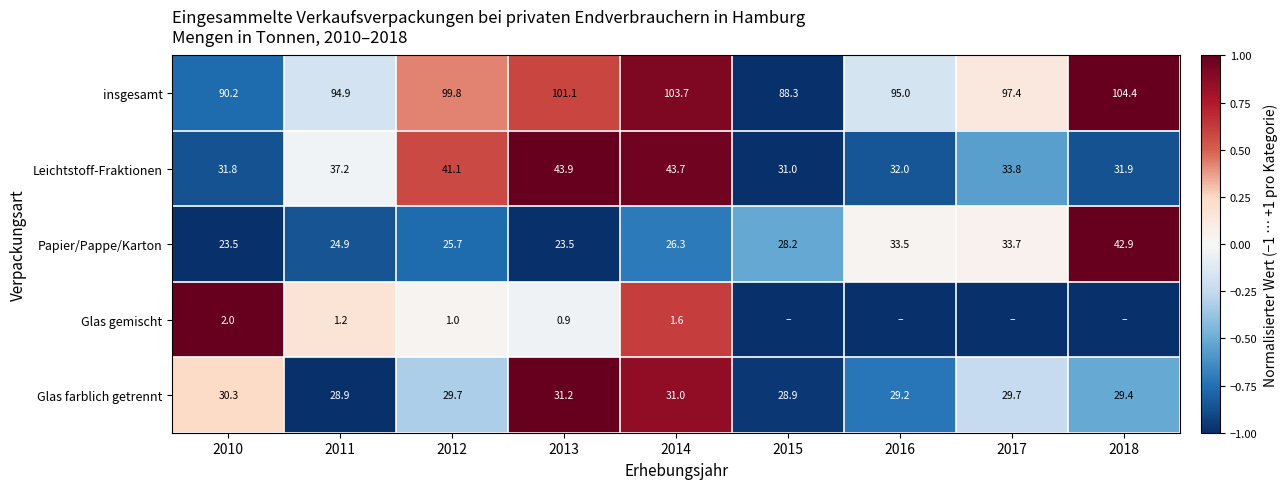

How many values in the Leichtstoff-Fraktionen series exceed 33?

5